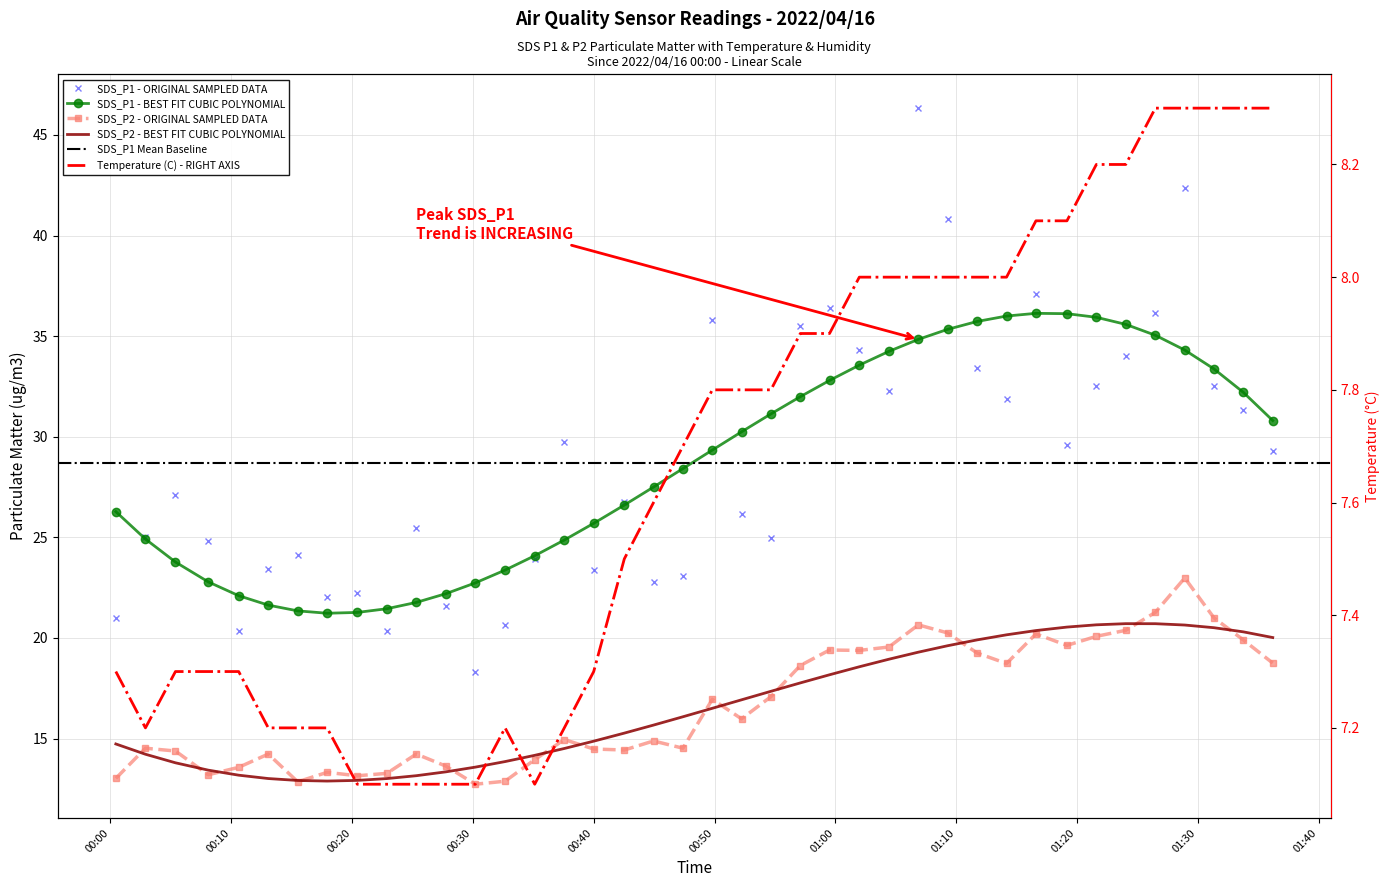

True or false: SDS_P1 has a value of 40.8 at 19.

False